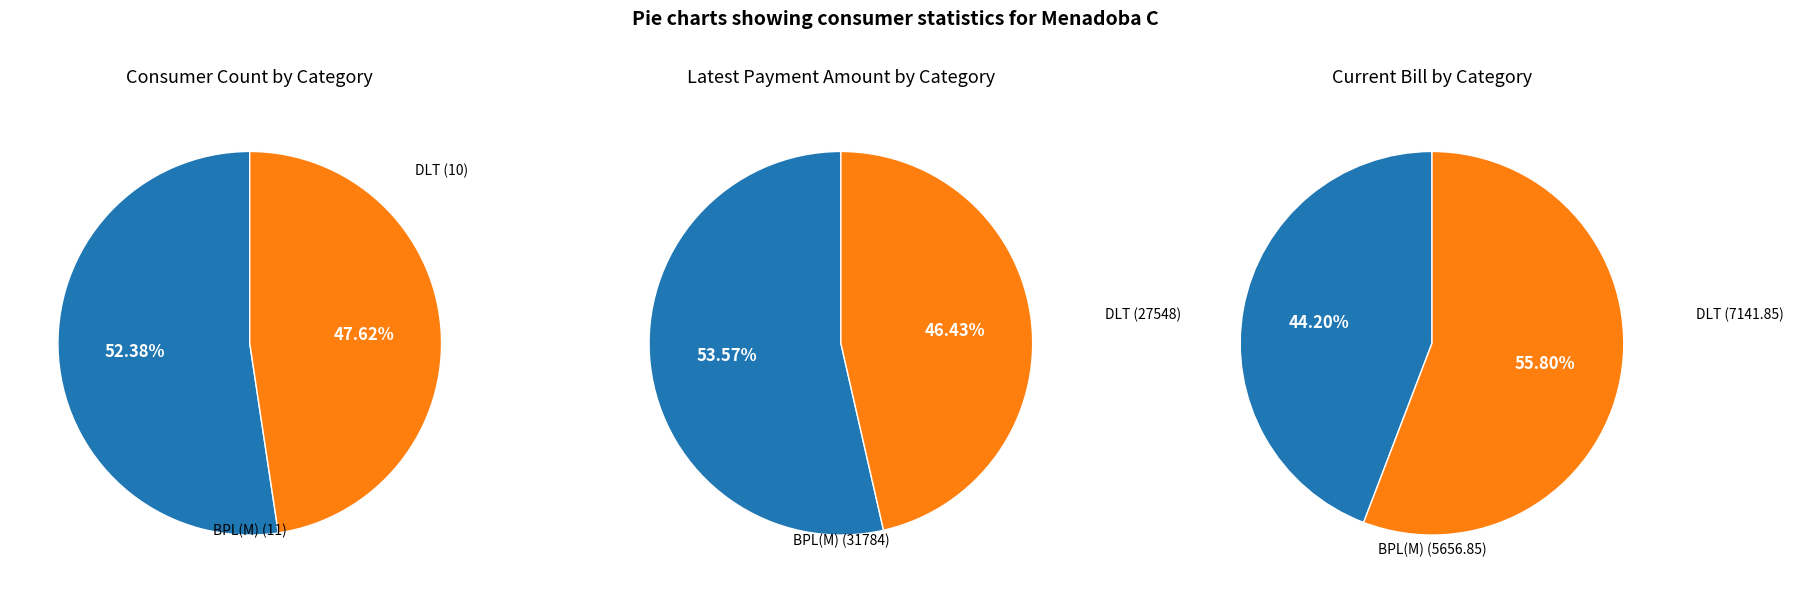

How many segments does this pie chart have?

2